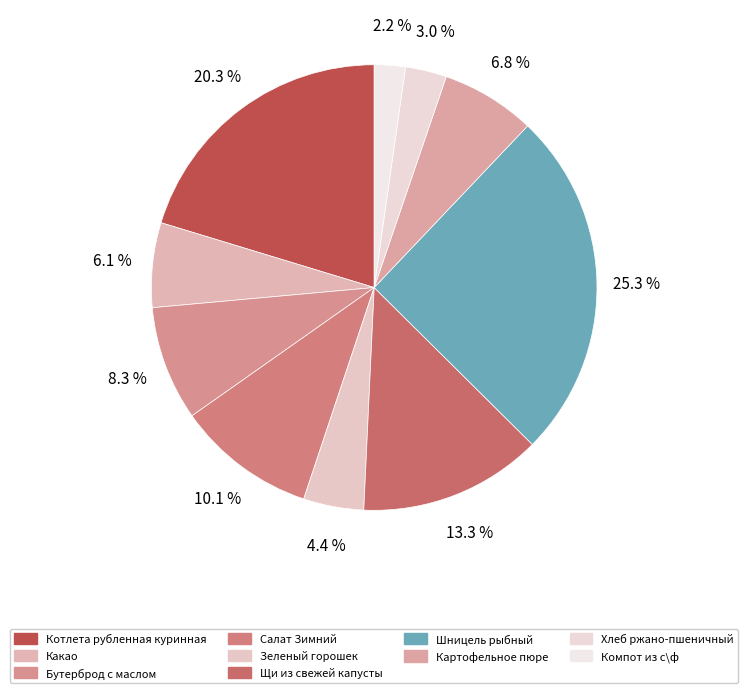

To the nearest percent, what percentage of the pie is Какао?

6%